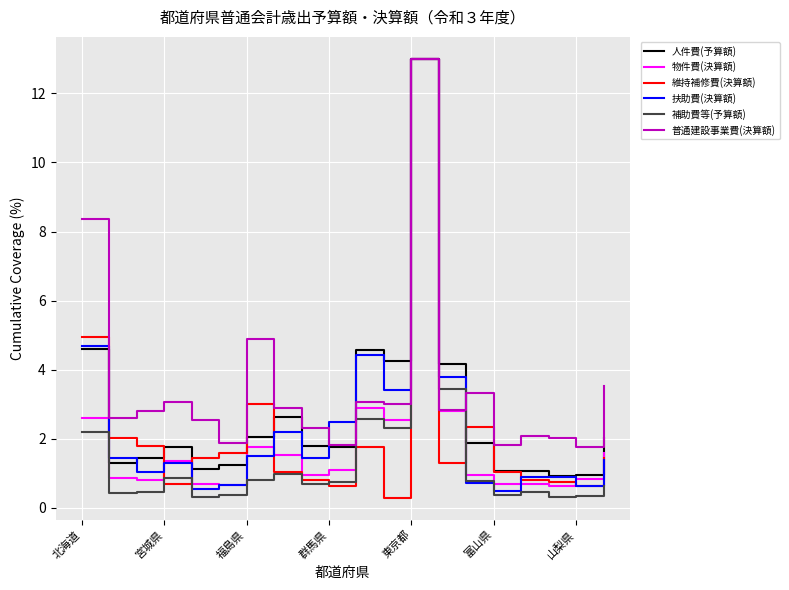

What is the smallest value displayed?

0.3